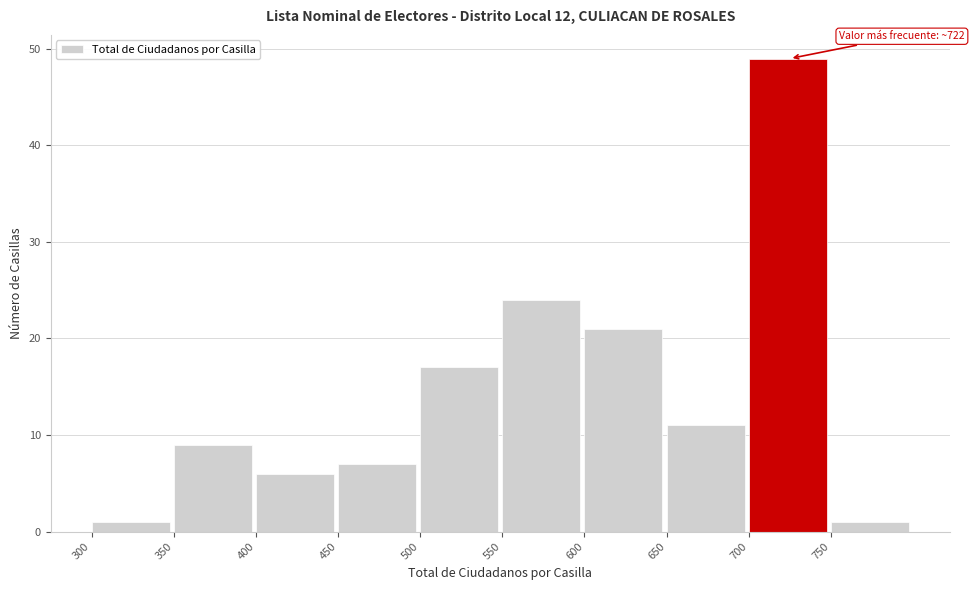

Which range on the x-axis has the tallest bar?

700 to 750